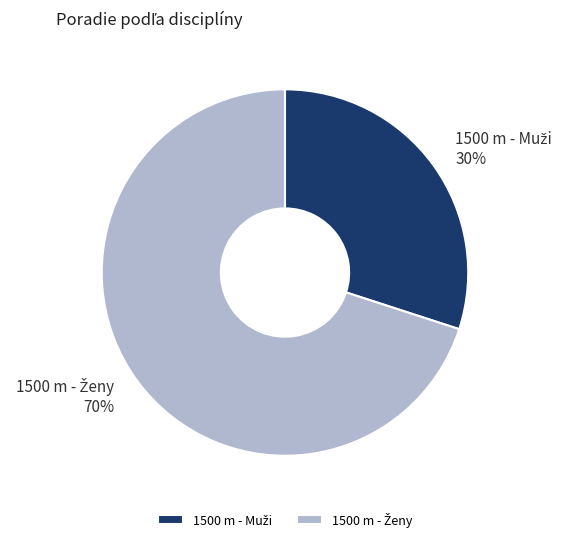

How many slices are in this pie chart?

2